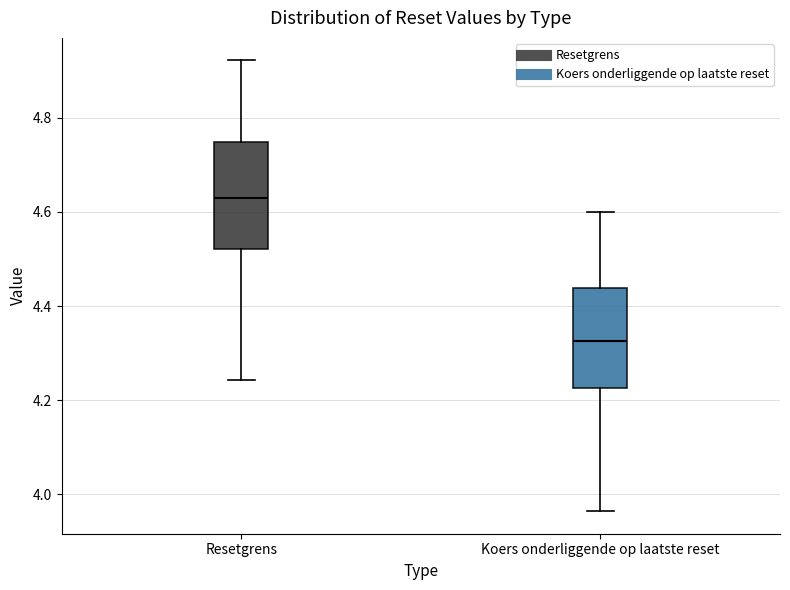

Reading left to right, transcribe this box plot: for each box, give where its median line is, the range the box spans, and where its two whiskers end, as read against the y-axis. The values are not printed on the chart, so give them approximately, as read against the axis.

Resetgrens: median 4.62, box 4.52 to 4.74, whiskers 4.24 to 4.92
Koers onderliggende op laatste reset: median 4.32, box 4.22 to 4.44, whiskers 3.96 to 4.60